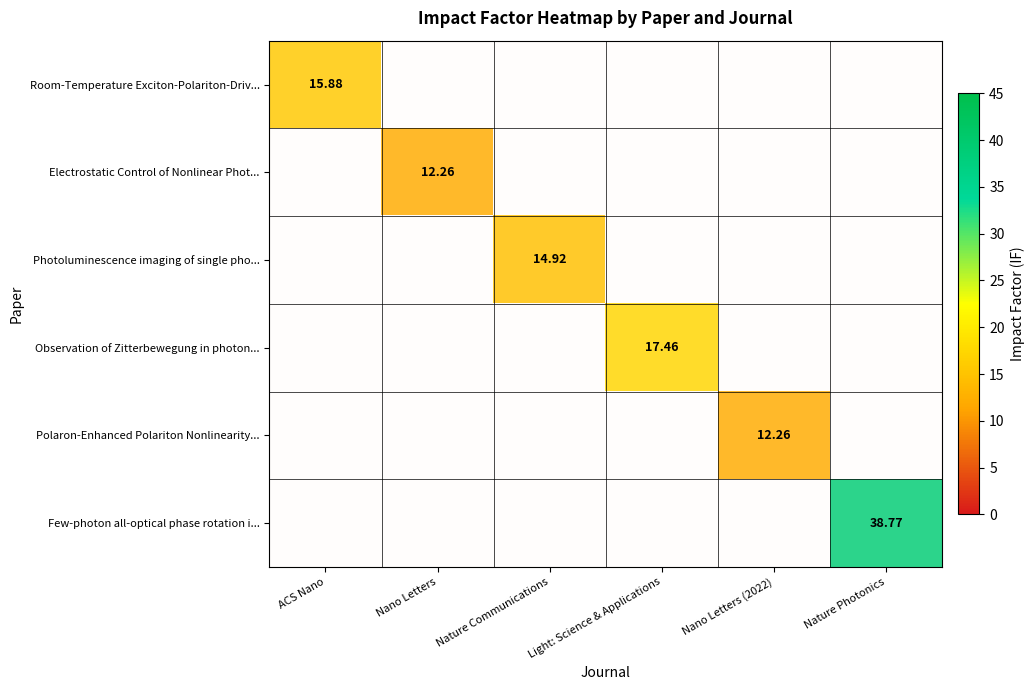

Which series has the largest range (max minus min)?

Room-Temperature Exciton-Polariton-Driv...